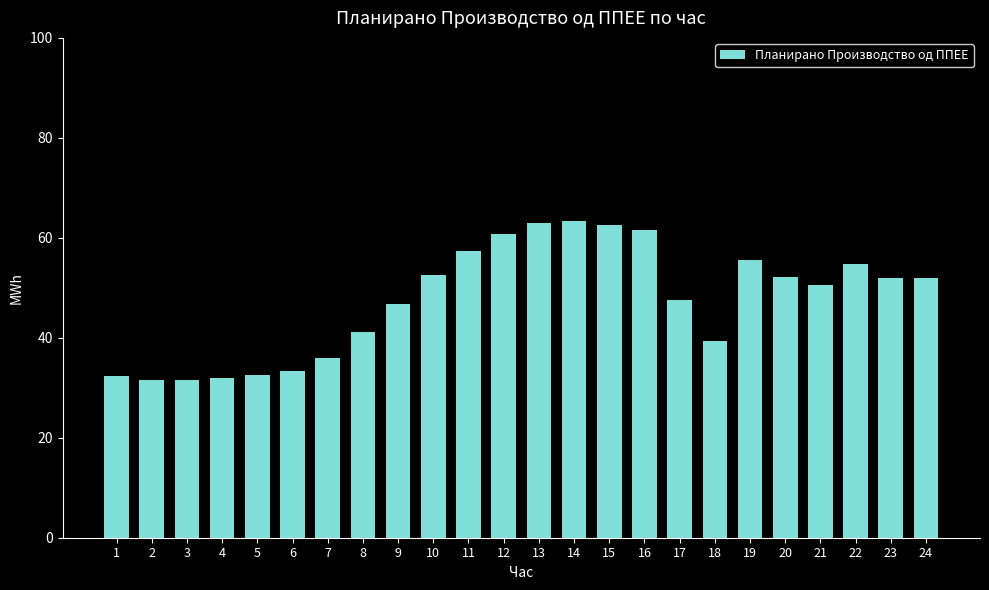

Is it true that the value at 24 is 86.3?

False